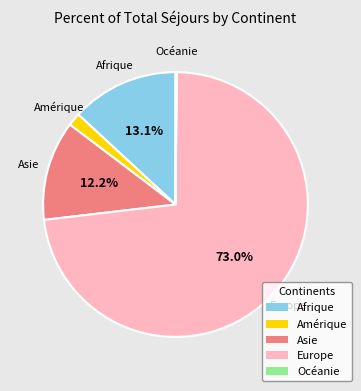

Combined, do Amérique and Europe account for over 50%?

Yes